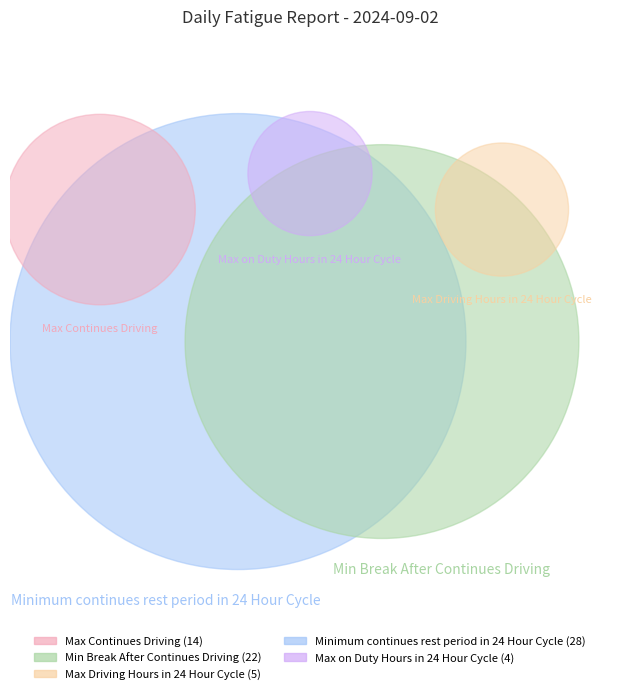

Combined, what portion of the pie is Max Continues Driving and Max Driving Hours in 24 Hour Cycle?

26.0%